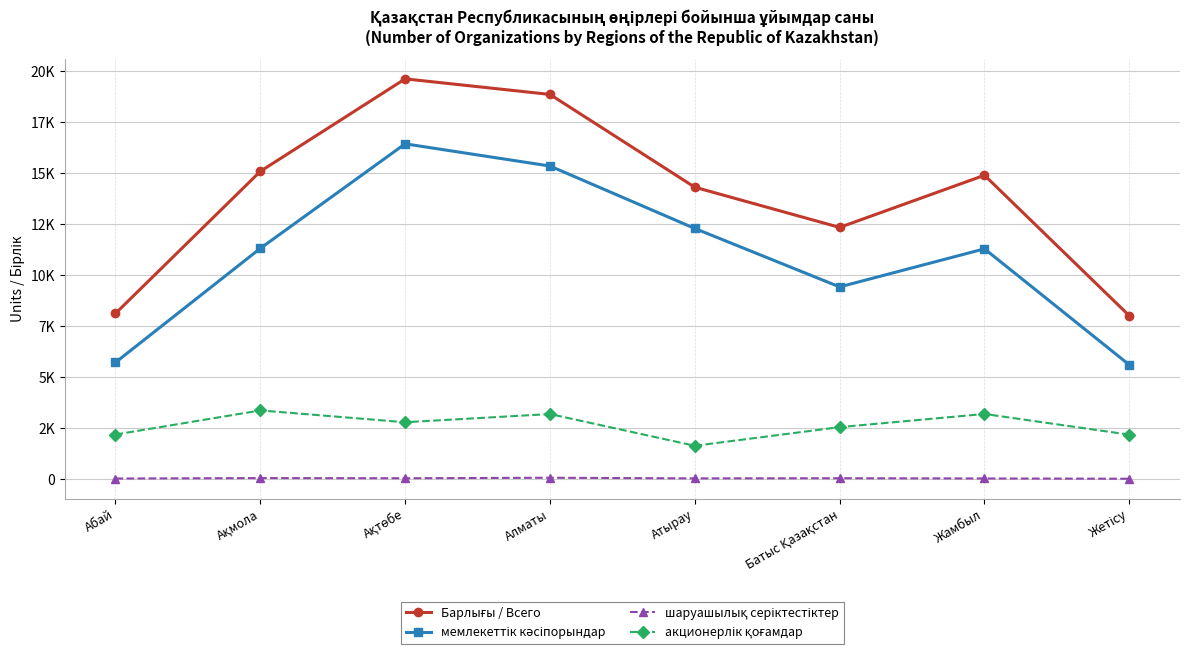

Does the chart have visible grid lines?

Yes